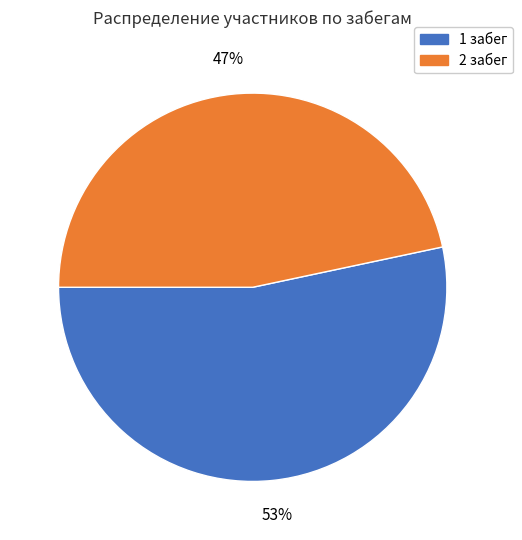

How many slices are in this pie chart?

2